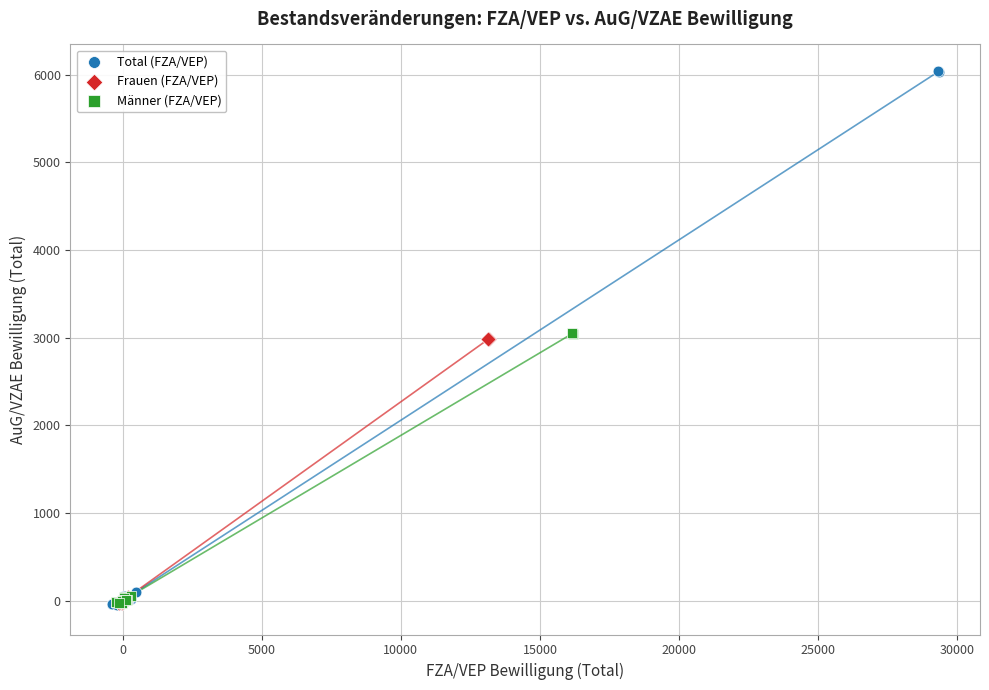

What are all the series names shown in the legend?

Total (FZA/VEP), Frauen (FZA/VEP), Männer (FZA/VEP)